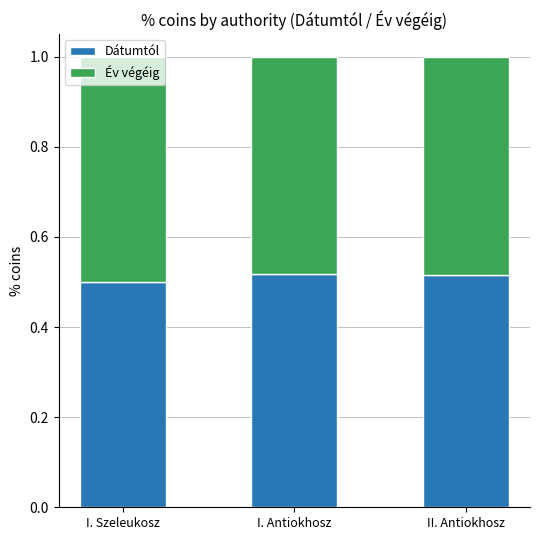

What is the total value across all series at II. Antiokhosz?

1.0